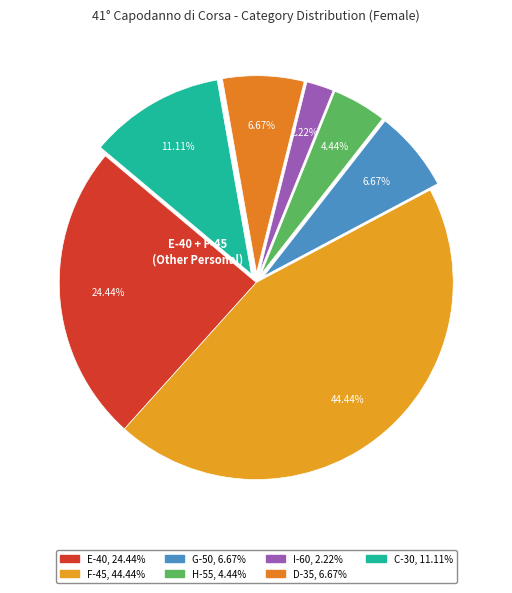

Which category has the smallest portion of the pie?

I-60